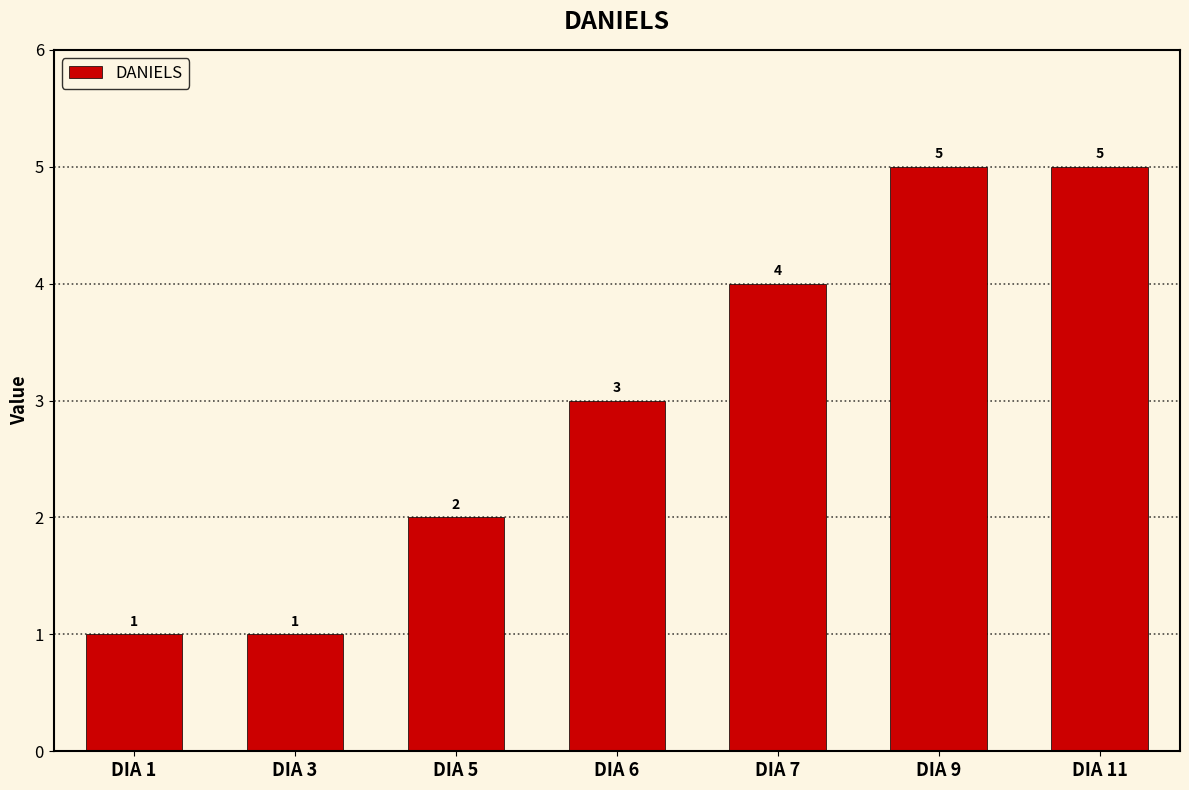

What is the approximate value at DIA 9?

5